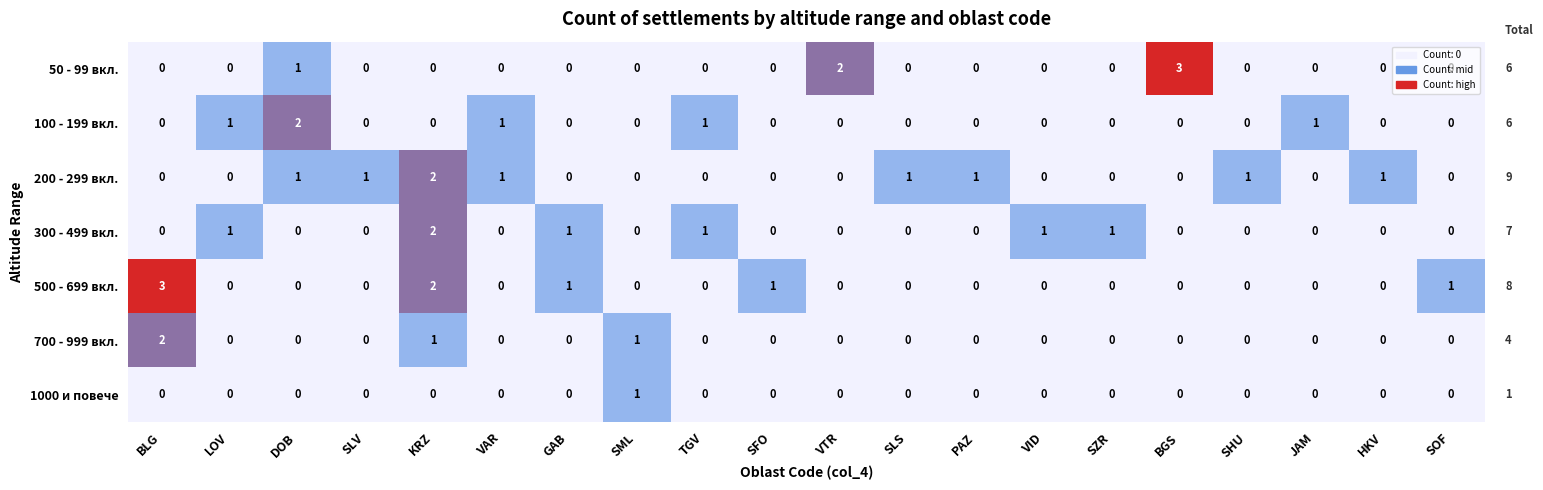

At which category is the sum across all series the highest?

KRZ